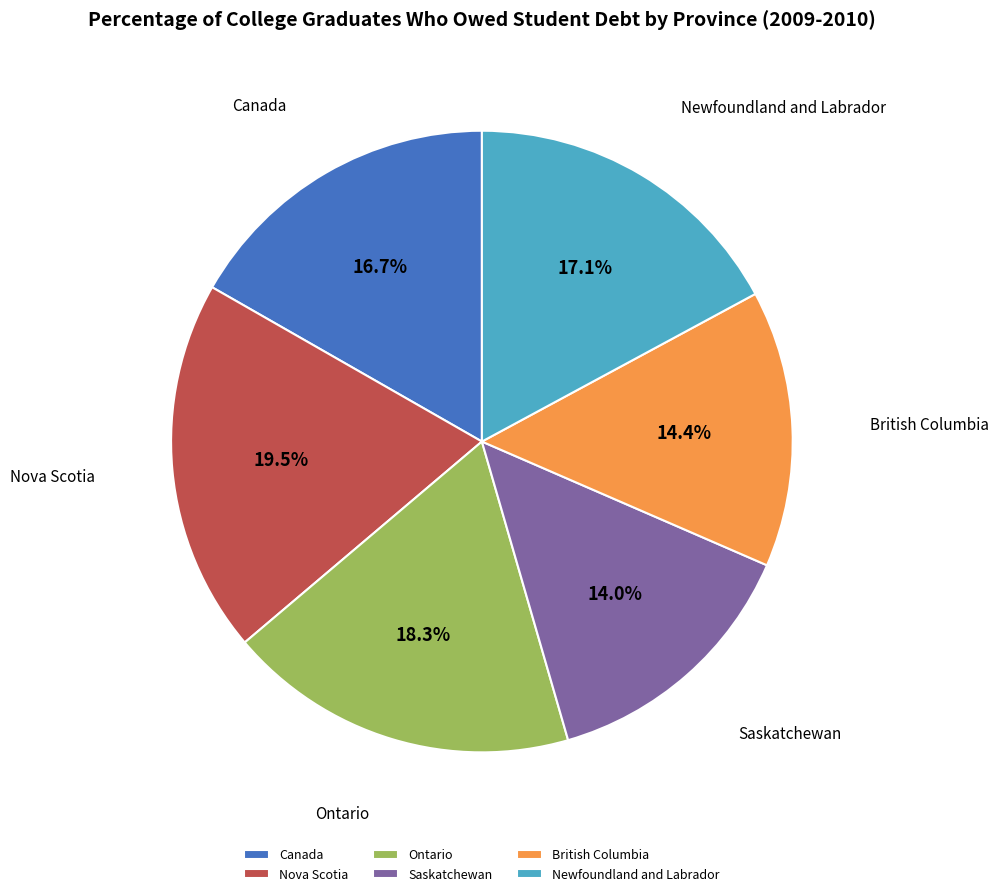

Count the number of slices in the pie.

6